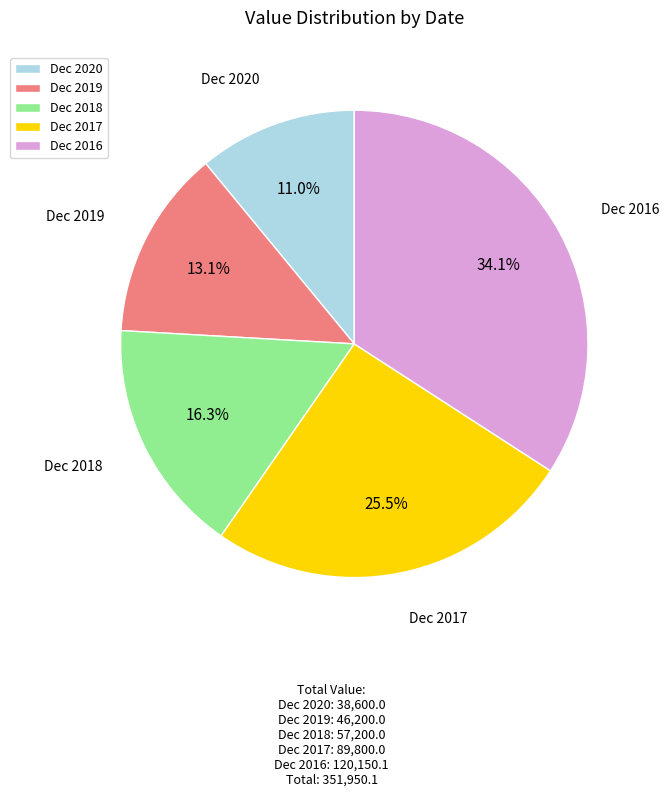

Which slice is the smallest?

Dec 2020